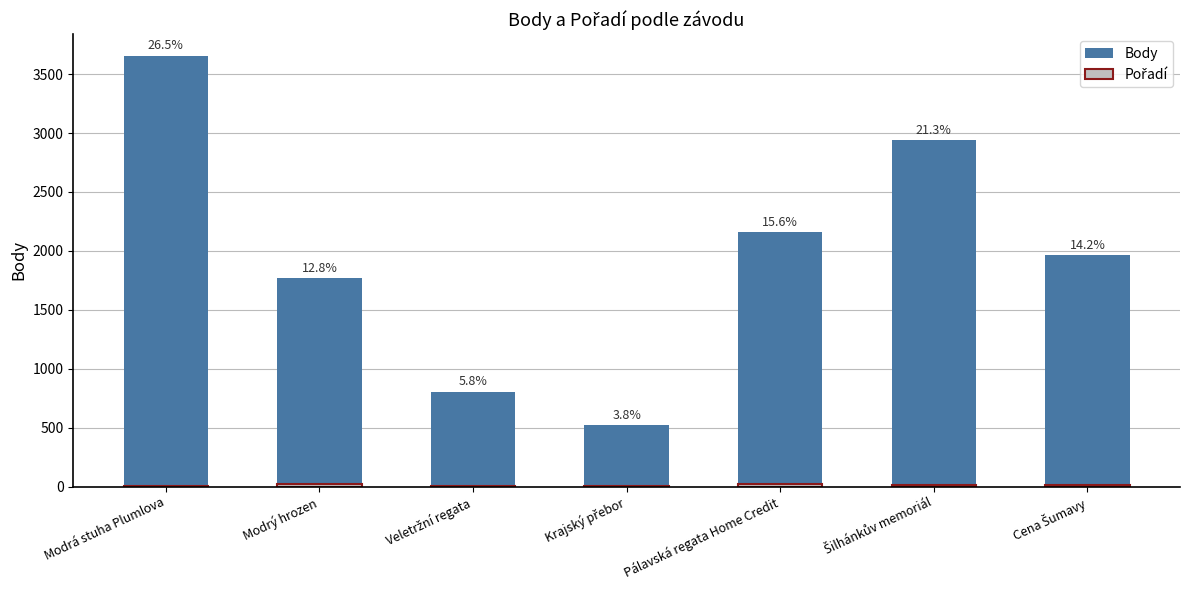

Reading left to right, transcribe all the data shown in this chart.

Body: 3656	1766	804	520	2160	2938	1964
Pořadí: 4	21	3	7	21	10	11